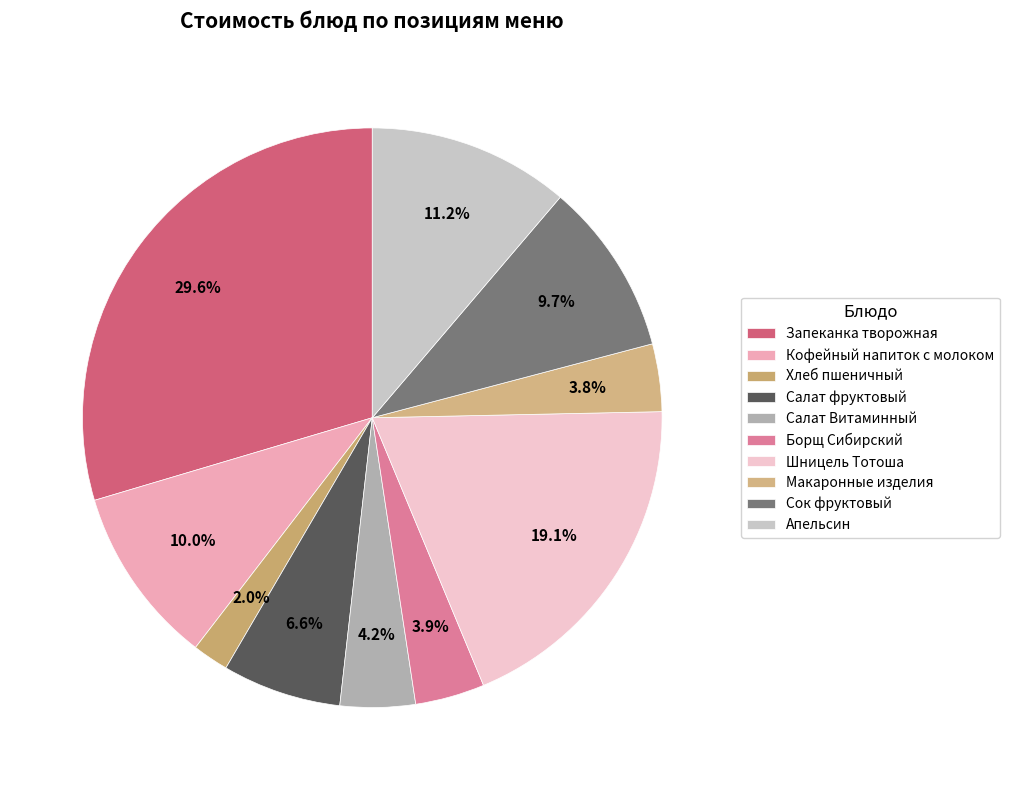

True or false: Борщ Сибирский accounts for 1% of the total.

False